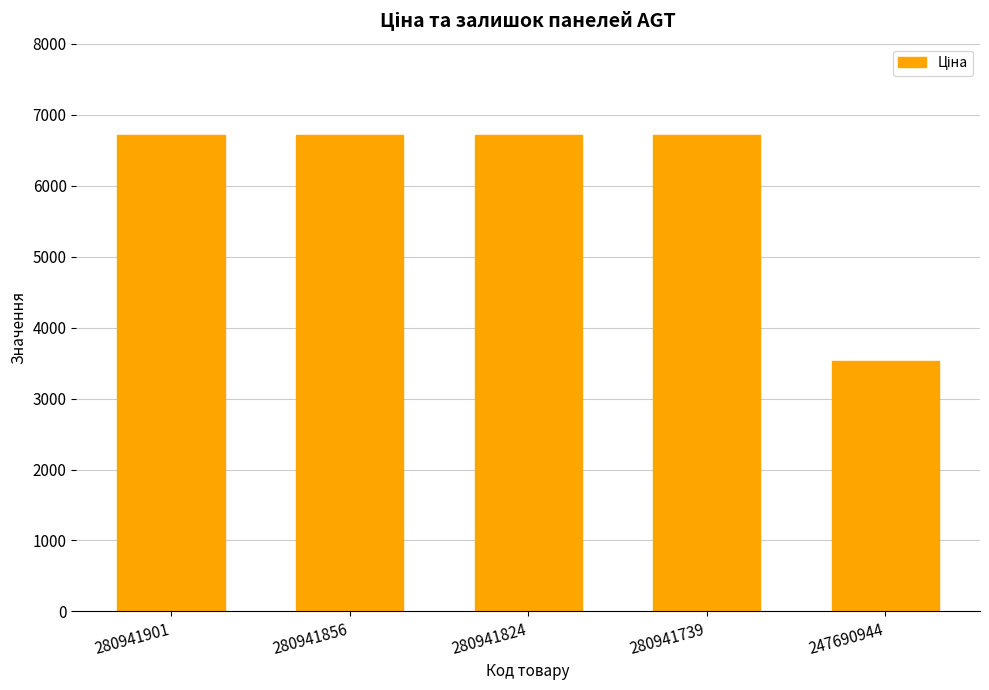

Reading left to right, transcribe all the data shown in this chart.

280941901=6710.2	280941856=6710.2	280941824=6710.2	280941739=6710.2	247690944=3533.1